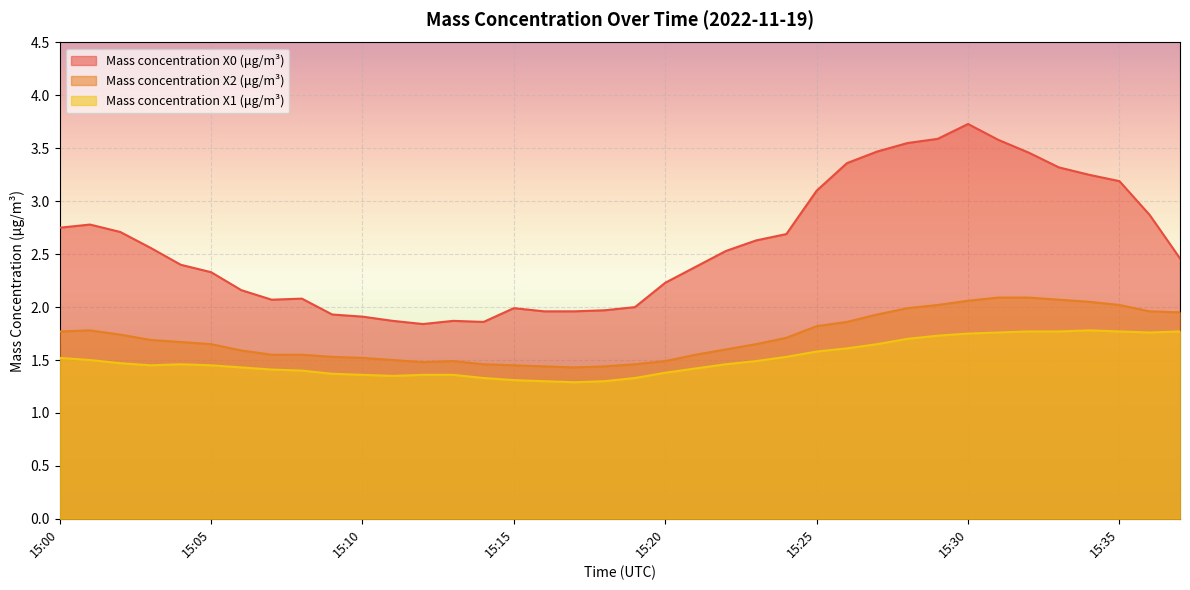

True or false: Mass concentration X2 (μg/m³) and Mass concentration X0 (μg/m³) cross at least once.

False